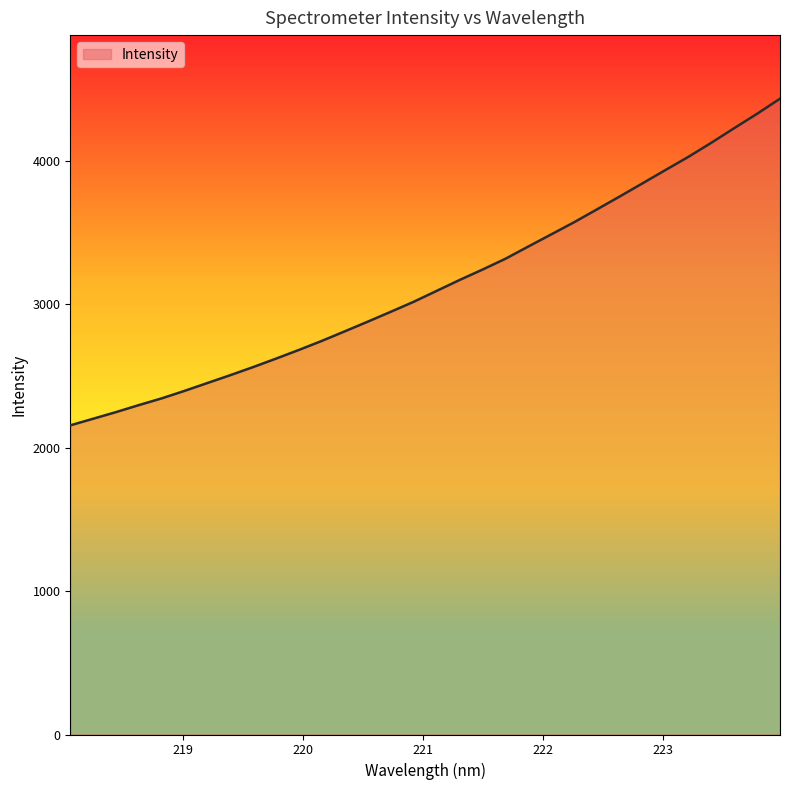

What is the difference between the maximum and minimum values?

2276.4